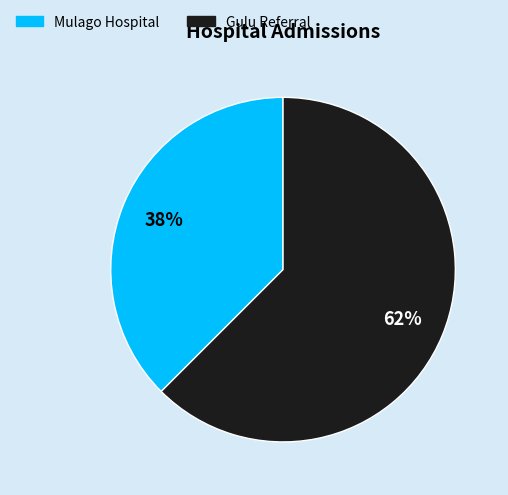

Combined, do Mulago Hospital and Gulu Referral account for over 50%?

Yes